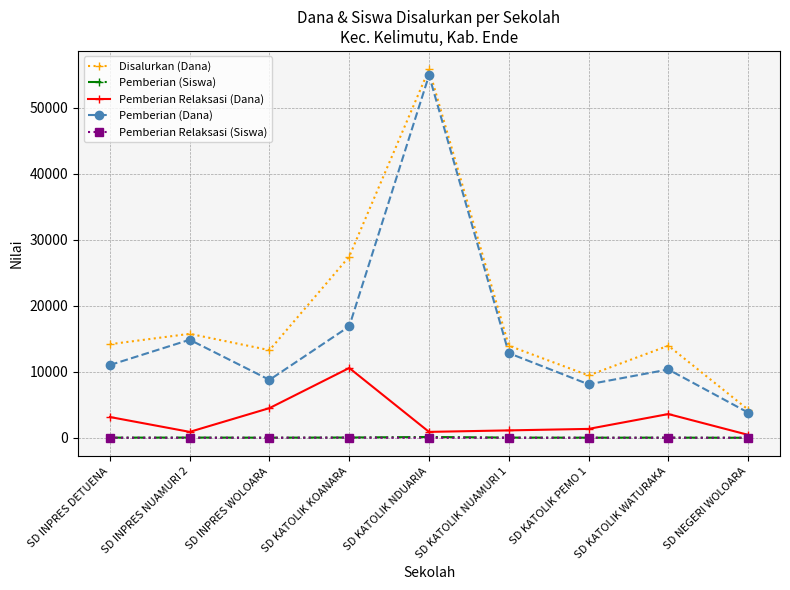

What is the difference between the second highest and minimum values in the Disalurkan (Dana) series?

23175